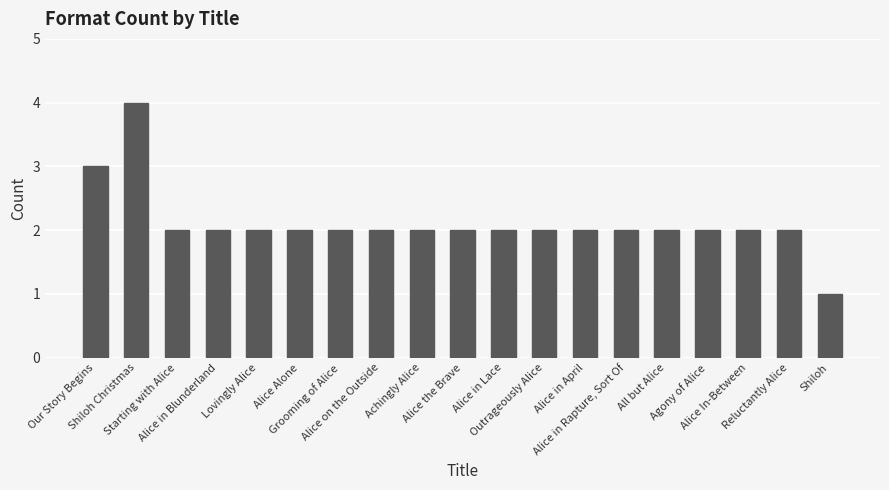

What is the sum of all values?

40